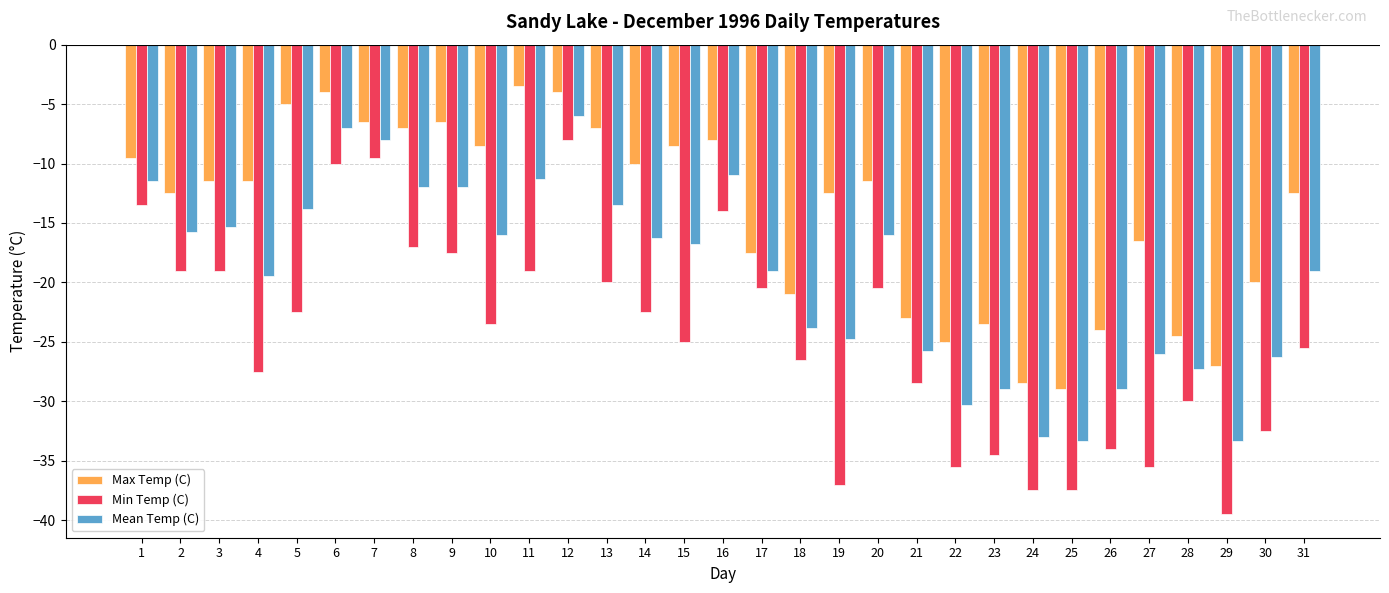

What is the difference between the maximum and second lowest values in the Min Temp (C) series?

29.5